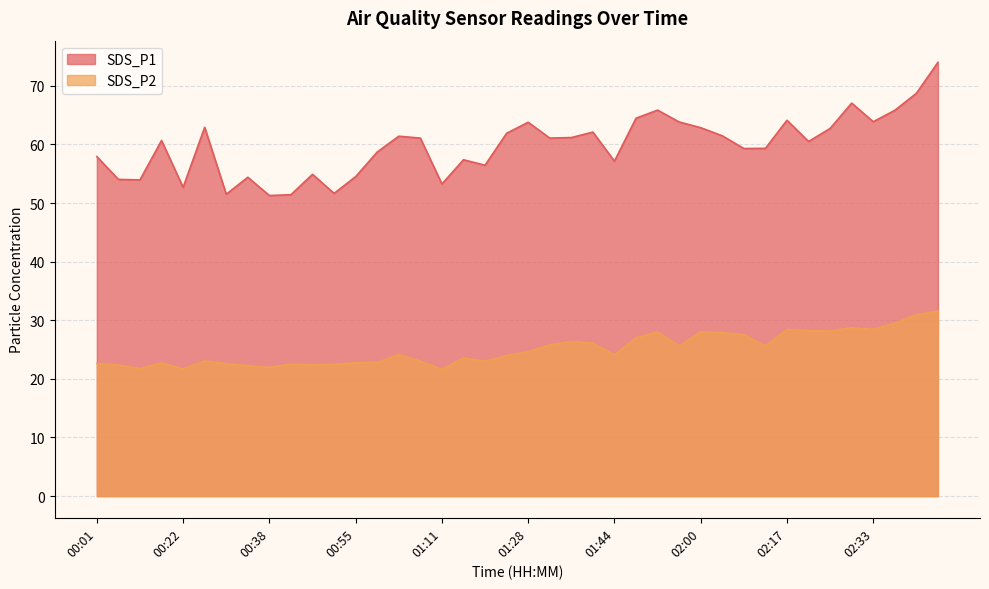

The value of SDS_P1 at 02:13 is 59.3. True or false?

True